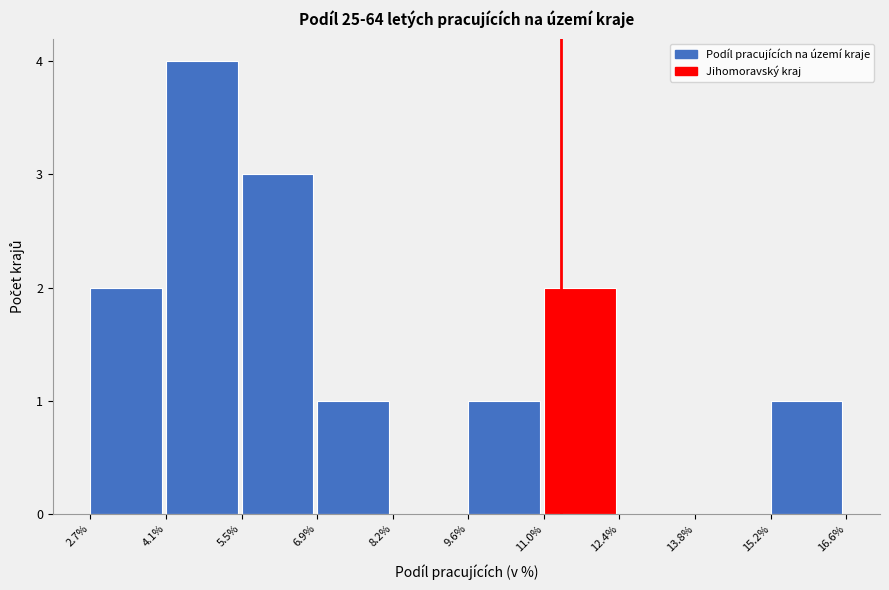

How tall is the bar that spans 15.2% to 16.6% on the x-axis? The values are not printed on the chart, so give them approximately, as read against the axis.

1